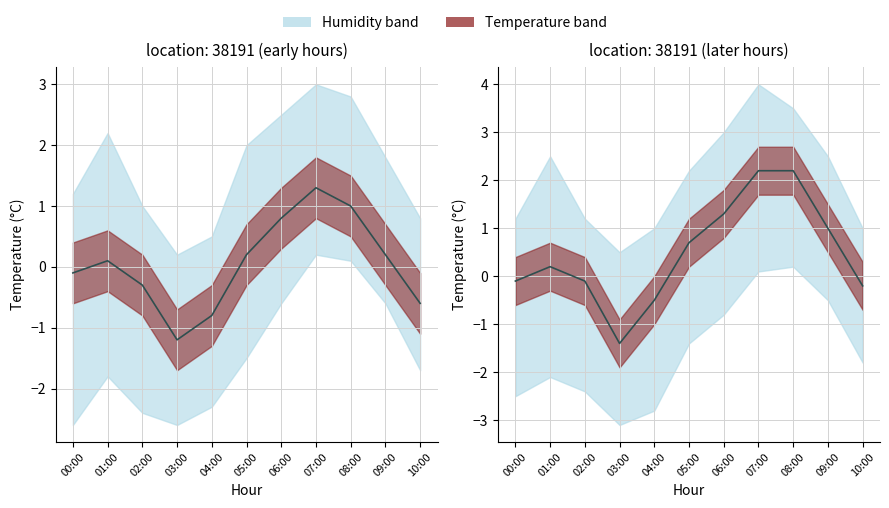

What is the change in value from 04:00 to 06:00?

+1.8